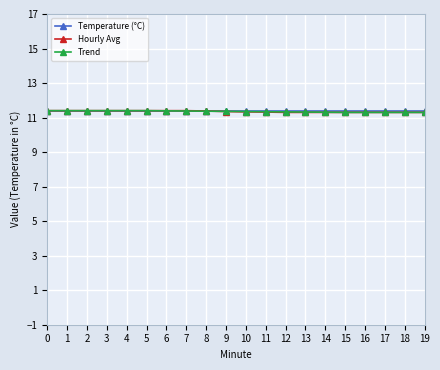

True or false: Temperature (°C) has a value of 15.9 at 2.

False